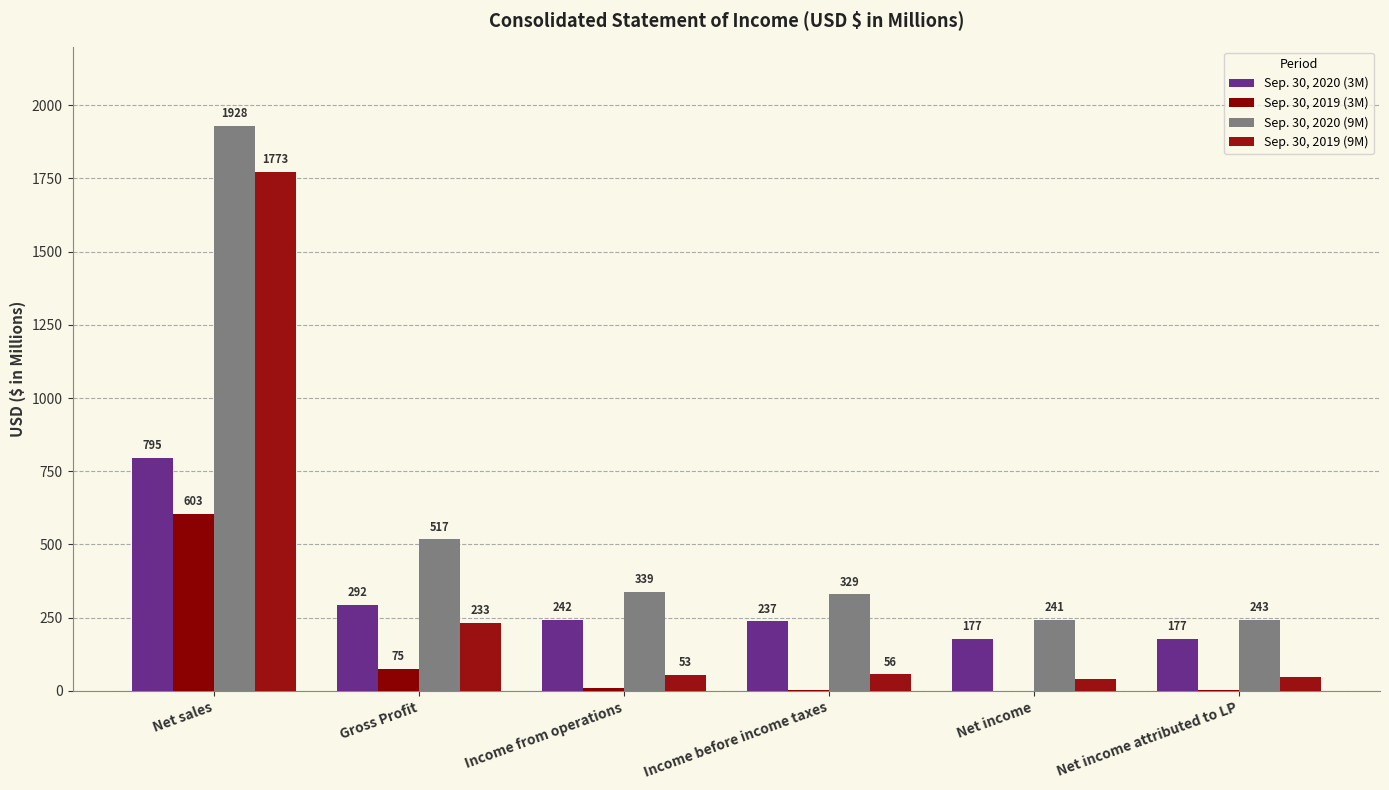

How many categories are shown in the chart?

6